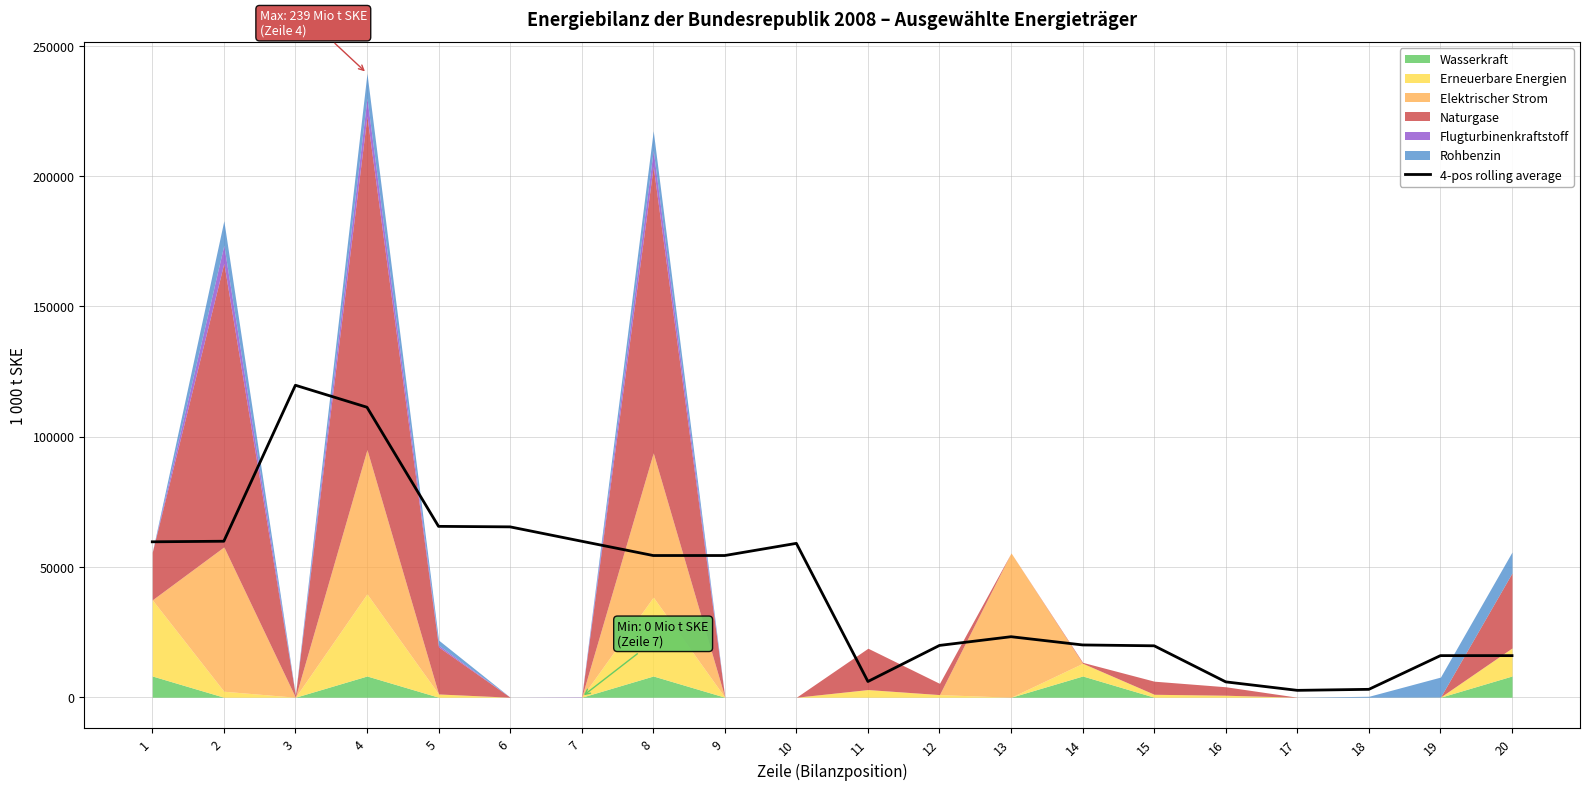

Approximately how many times larger is the value at 5 compared to 6?

1.0